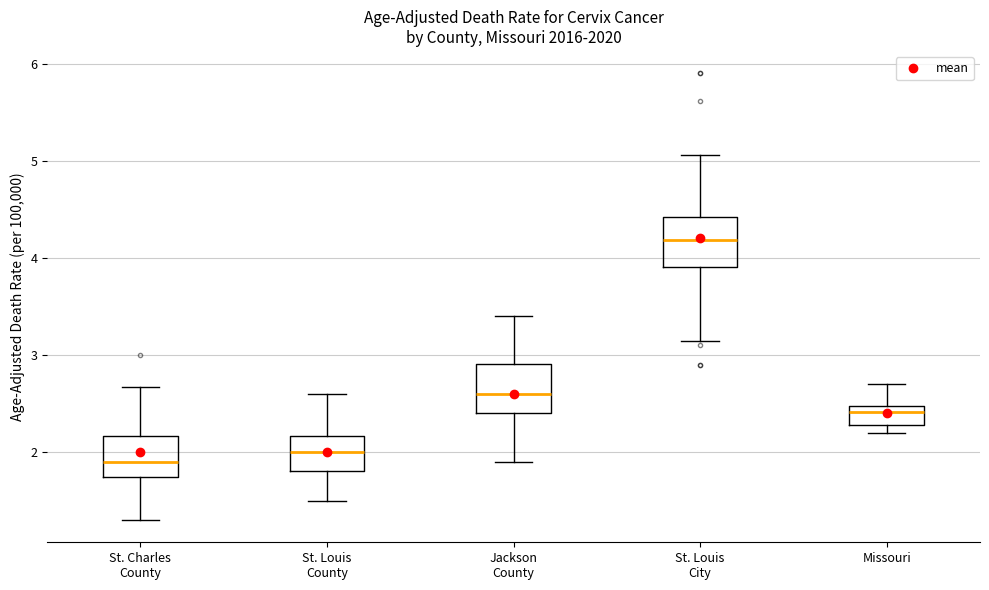

Where does the lower whisker of the box for St. Louis City end on the y-axis? The values are not printed on the chart, so give them approximately, as read against the axis.

3.1